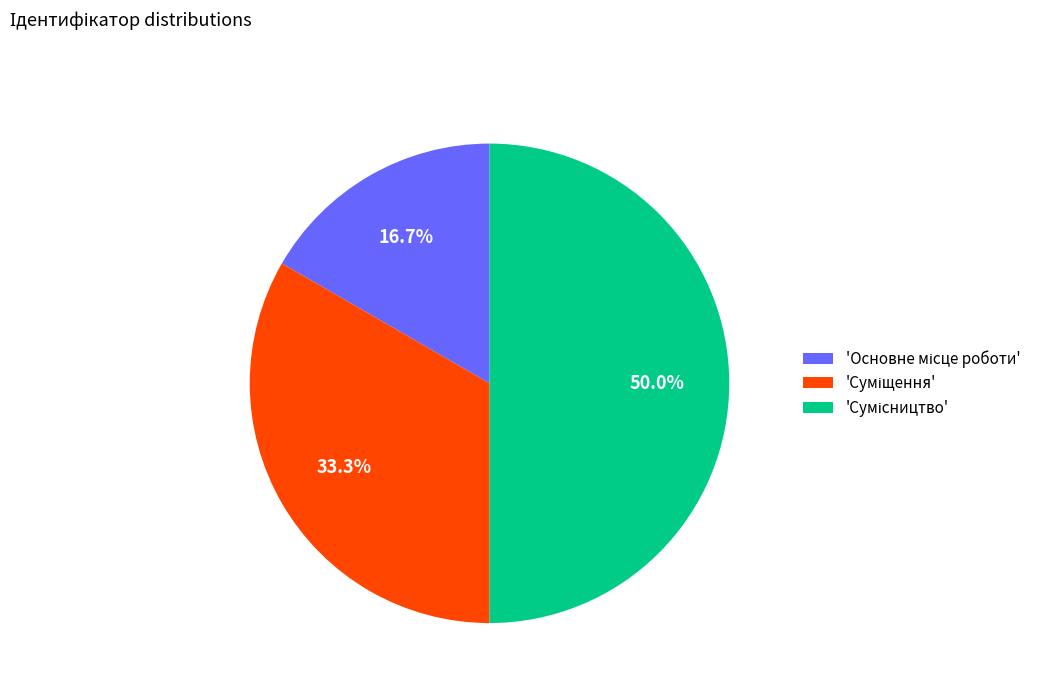

How many slices are in this pie chart?

3